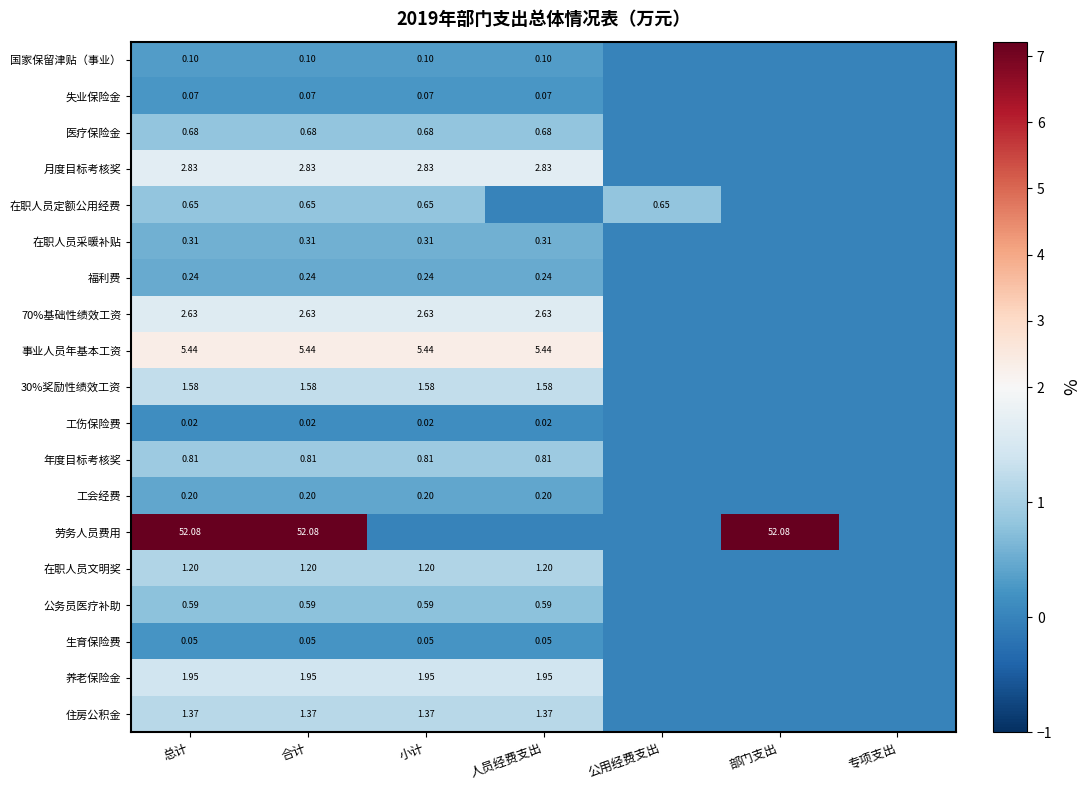

The value of 失业保险金 at 小计 is 0.5. True or false?

False